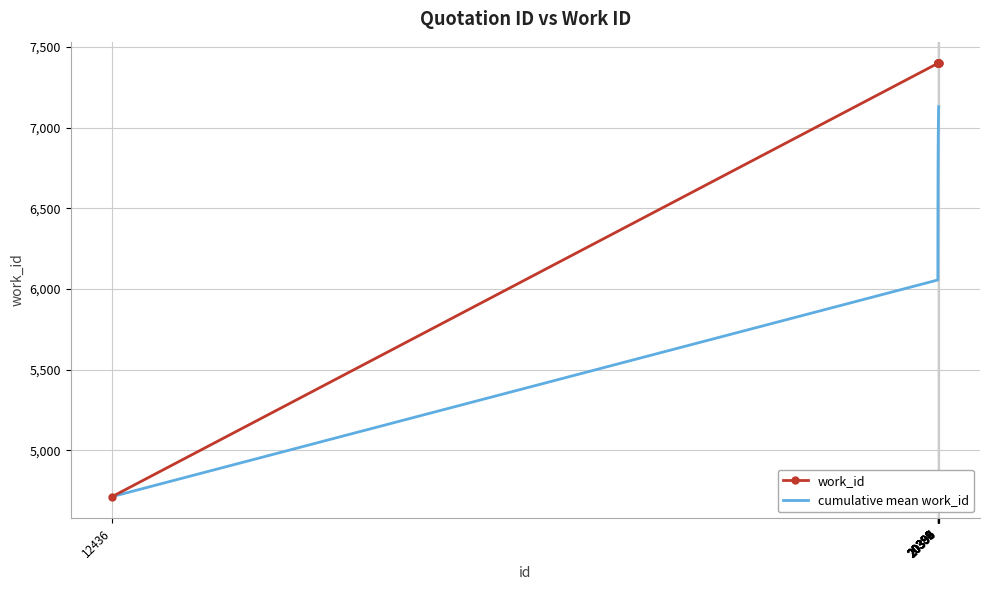

Which series has the largest range (max minus min)?

work_id